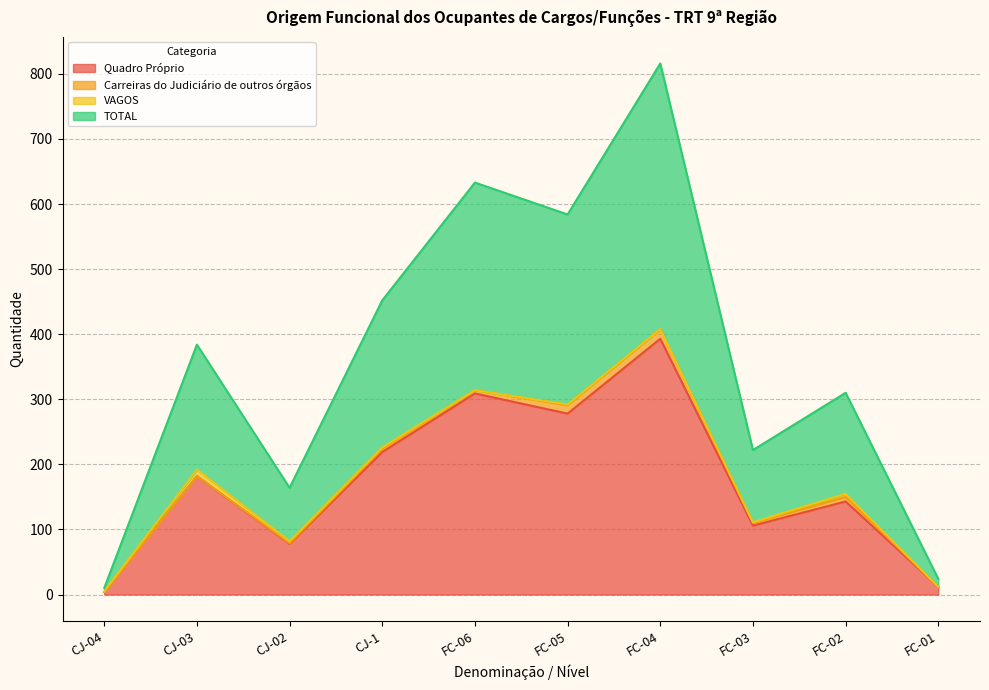

At which category does the chart reach its peak across all series?

FC-04